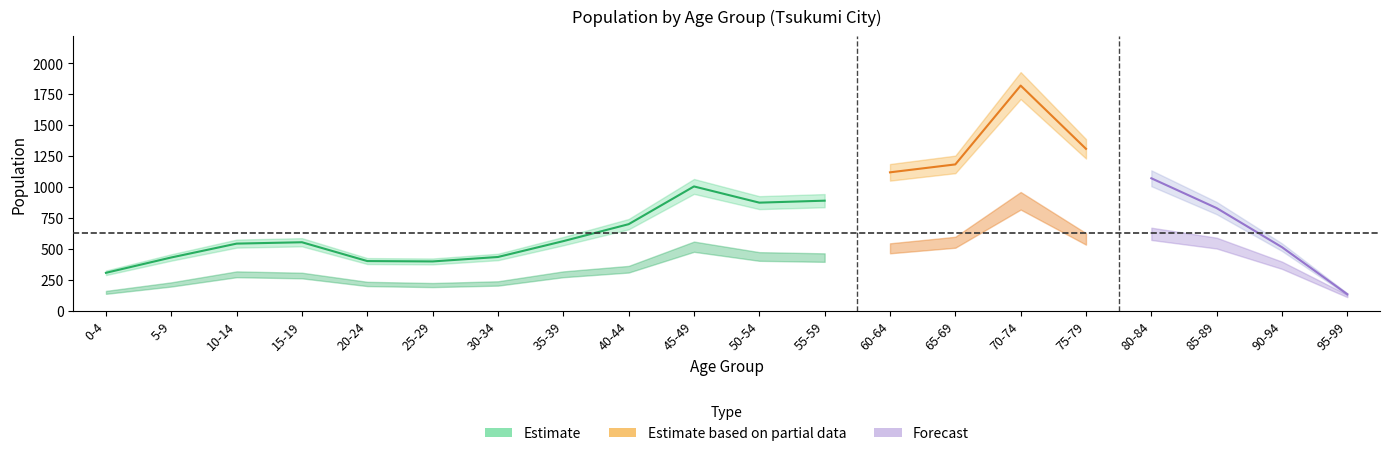

What is the minimum value for total?

133